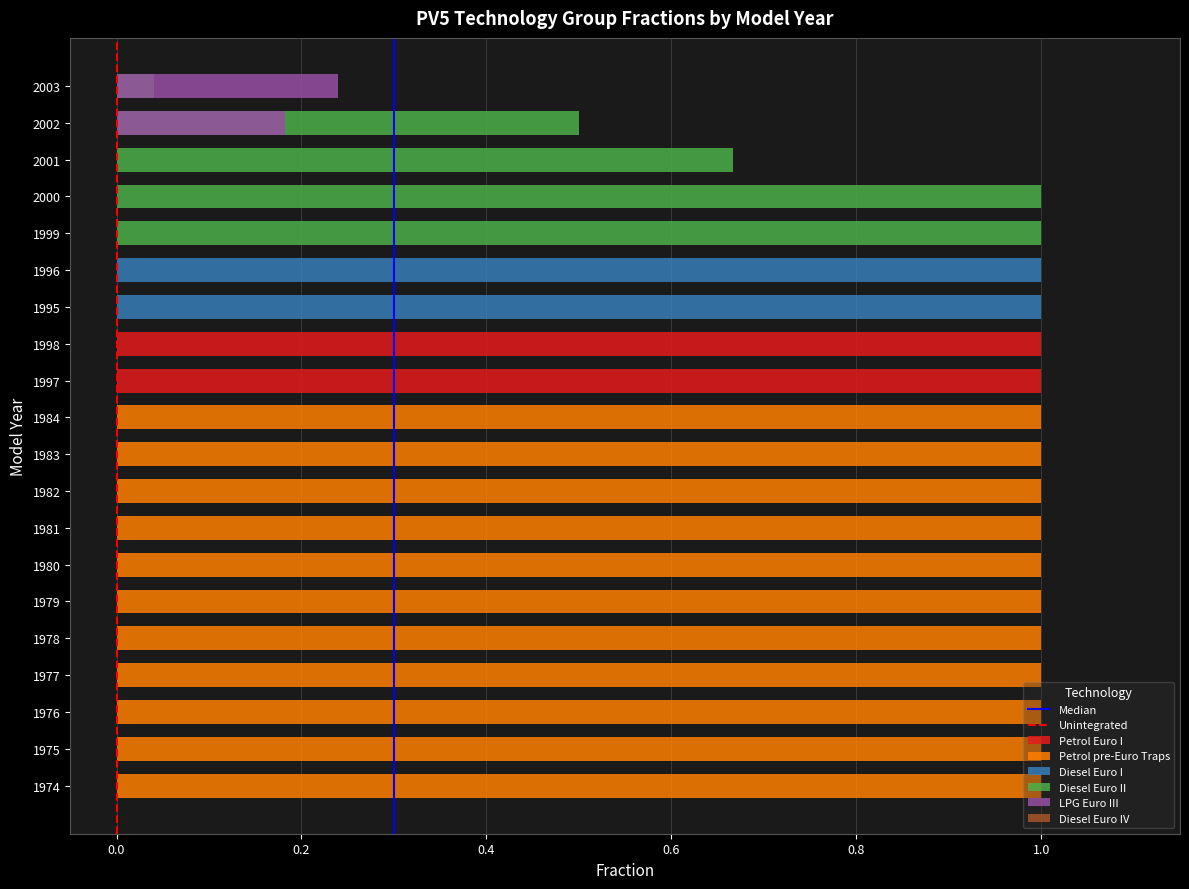

List the labels in order of Diesel Euro II value, smallest first.

1974, 1975, 1976, 1977, 1978, 1979, 1980, 1981, 1982, 1983, 1984, 1997, 1998, 1995, 1996, 2003, 2002, 2001, 1999, 2000